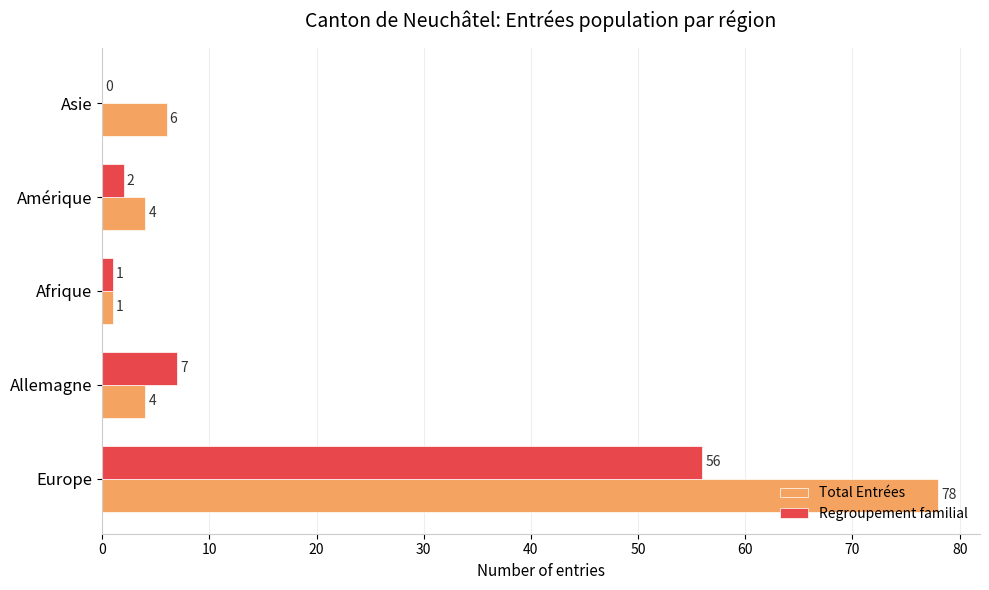

What is the sum of the Total Entrées values at Europe and Asie?

84